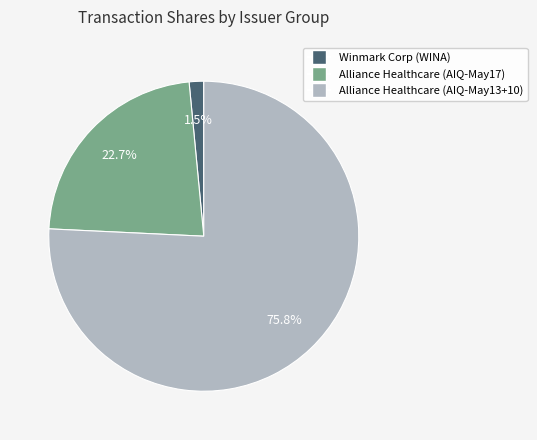

Does any single category account for the majority?

Yes